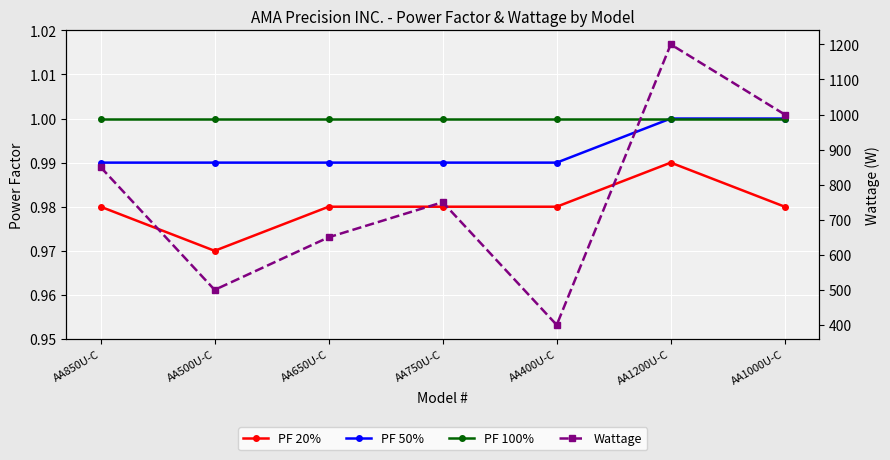

At which category does the chart reach its minimum across all series?

AA500U-C